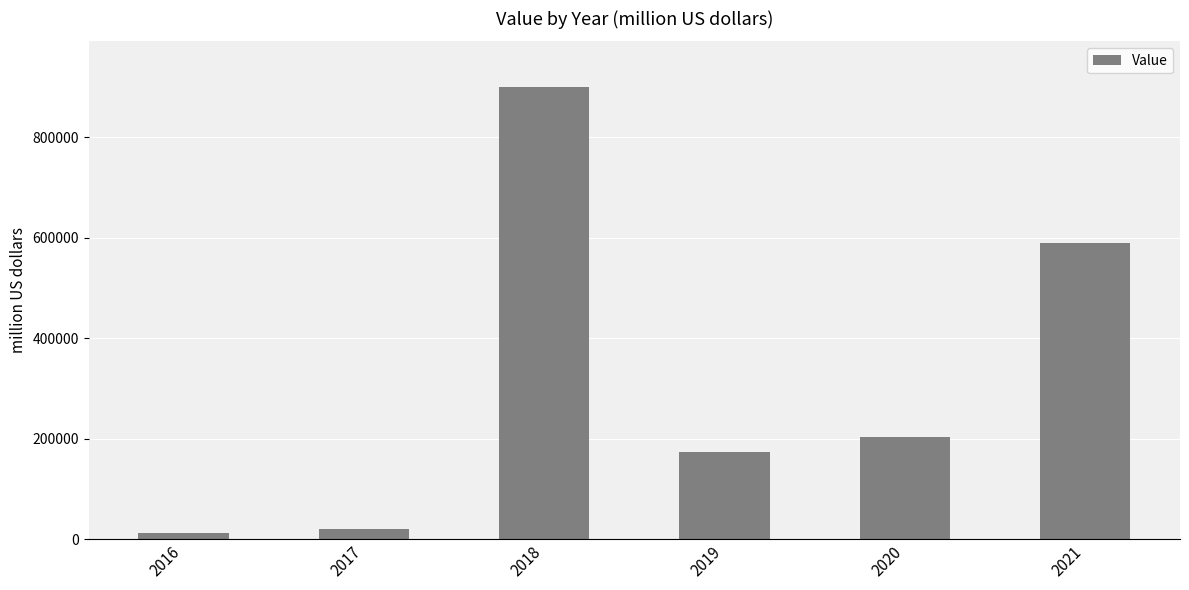

Reading left to right, list all the values displayed in this chart.

12112.0	20832.4	900520.2	172482.2	202664.7	588964.4